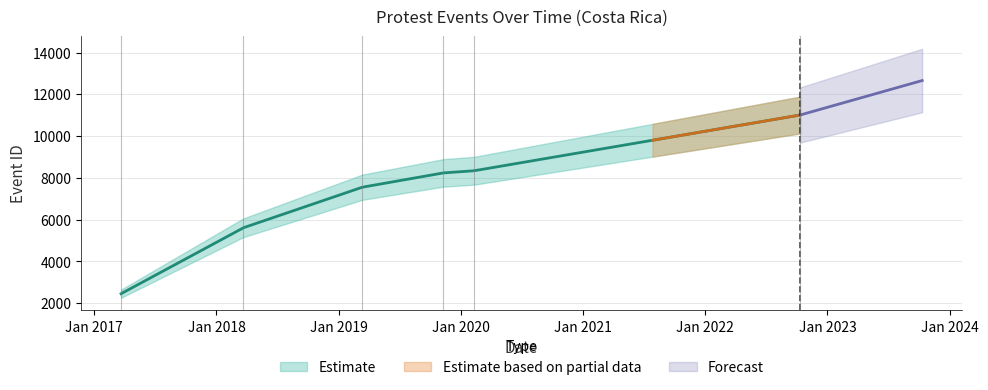

Is it true that the value at 2020-02-10 is 8343?

True